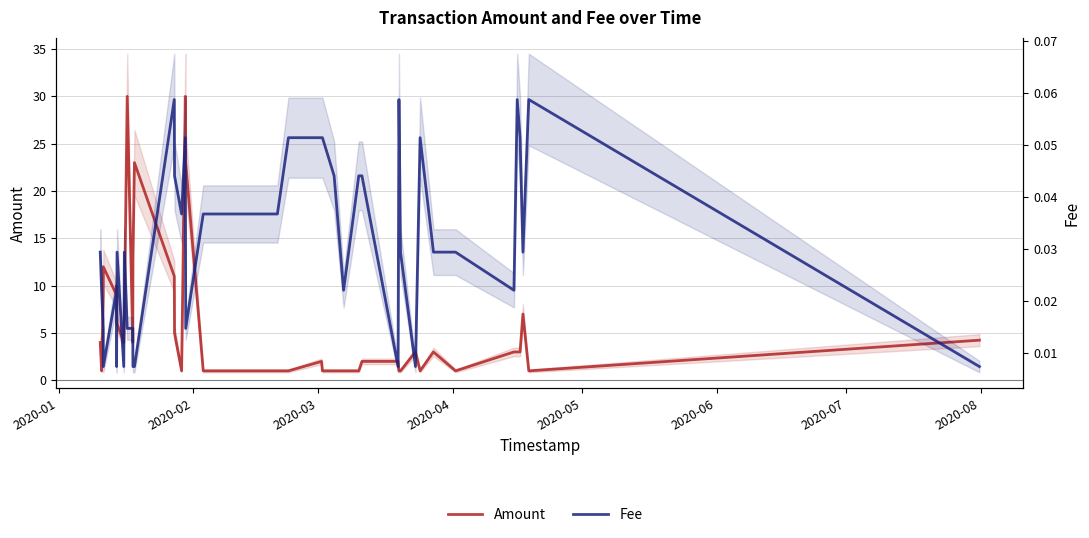

What are all the series names shown in the legend?

Amount, Fee